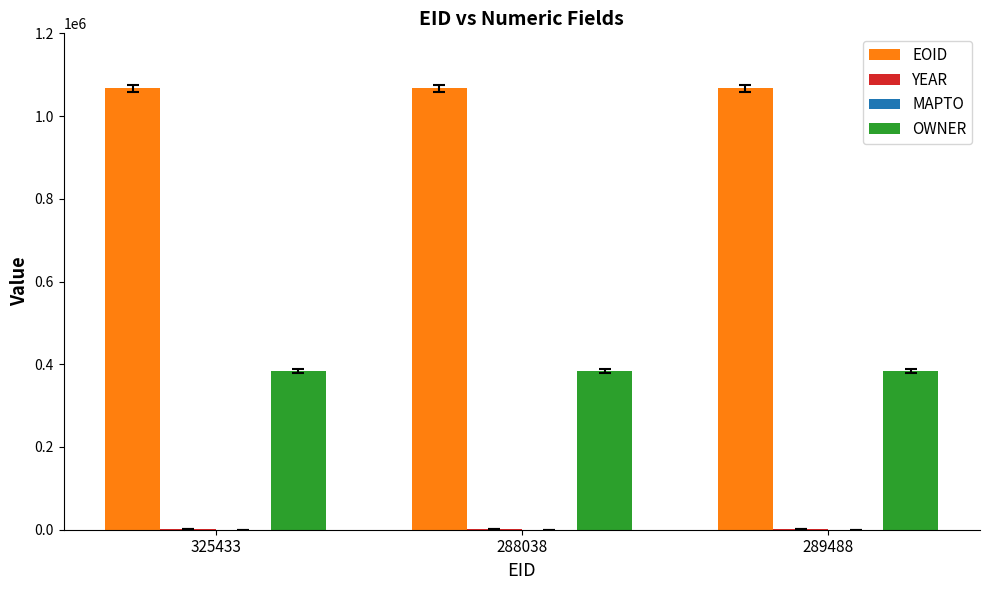

The OWNER series shows 383220 at 325433. True or false?

True